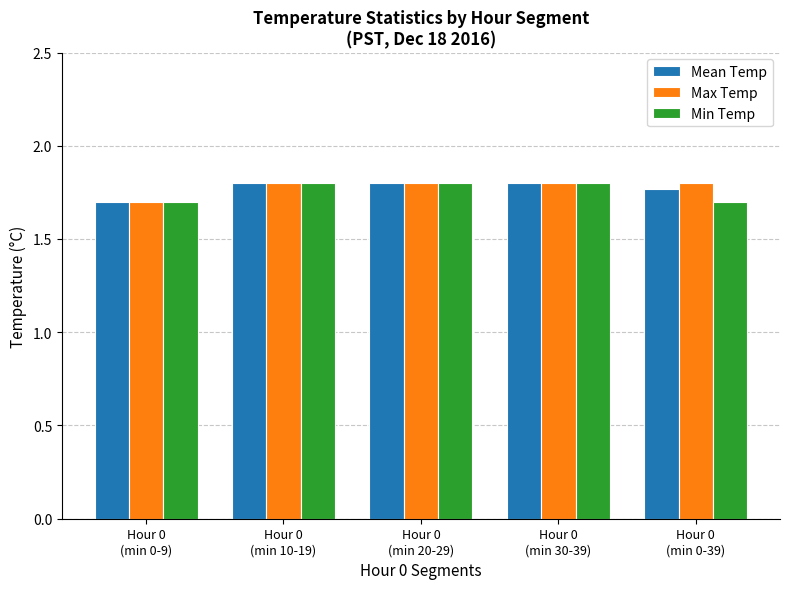

Count the Max Temp values in the range 1 to 2.

5